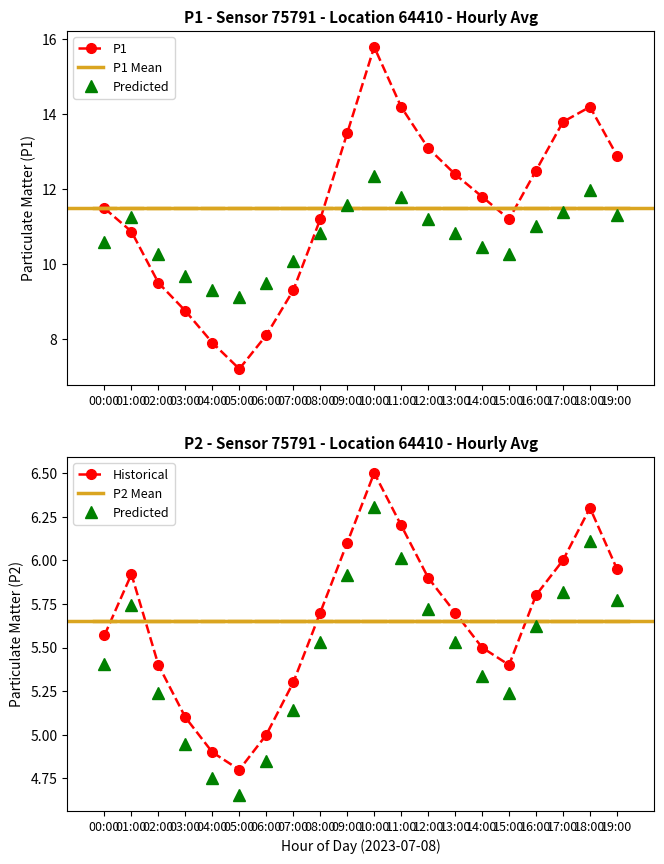

What is the total value across all series at 08:00?

16.7